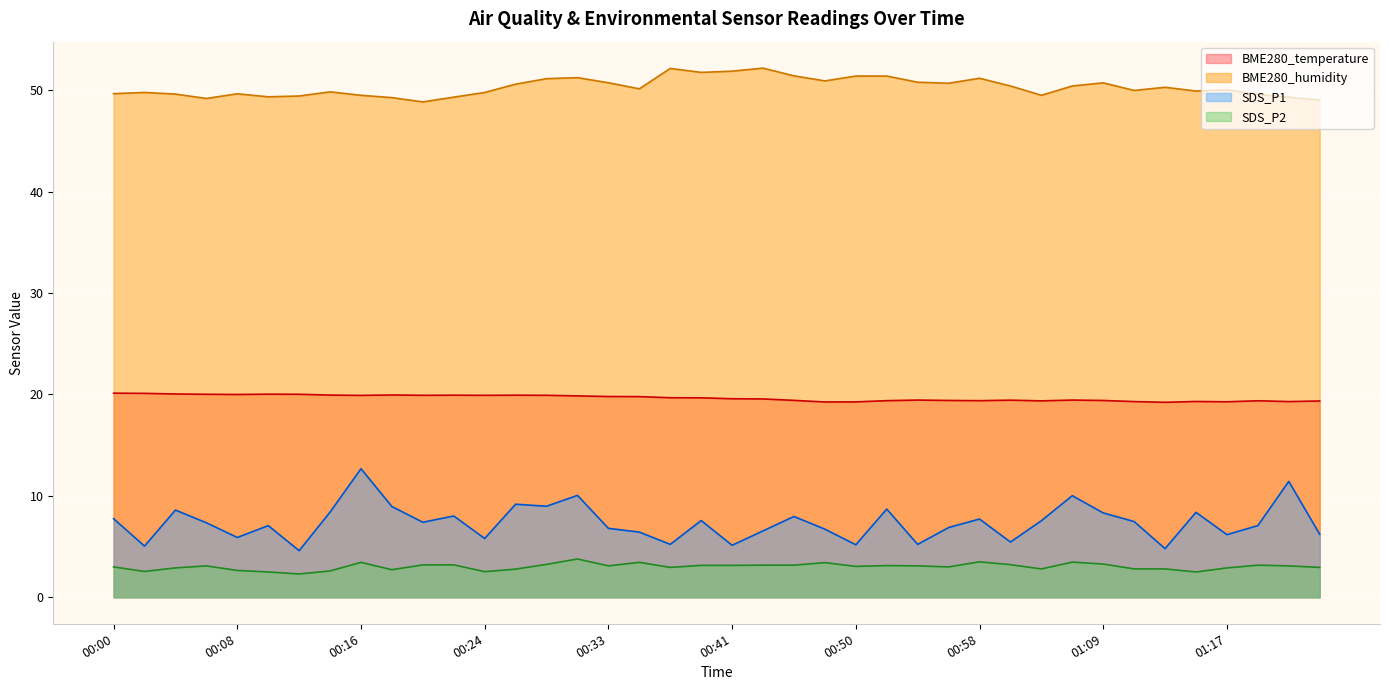

What is the difference between the BME280_humidity values at 00:26 and 01:17?

0.6